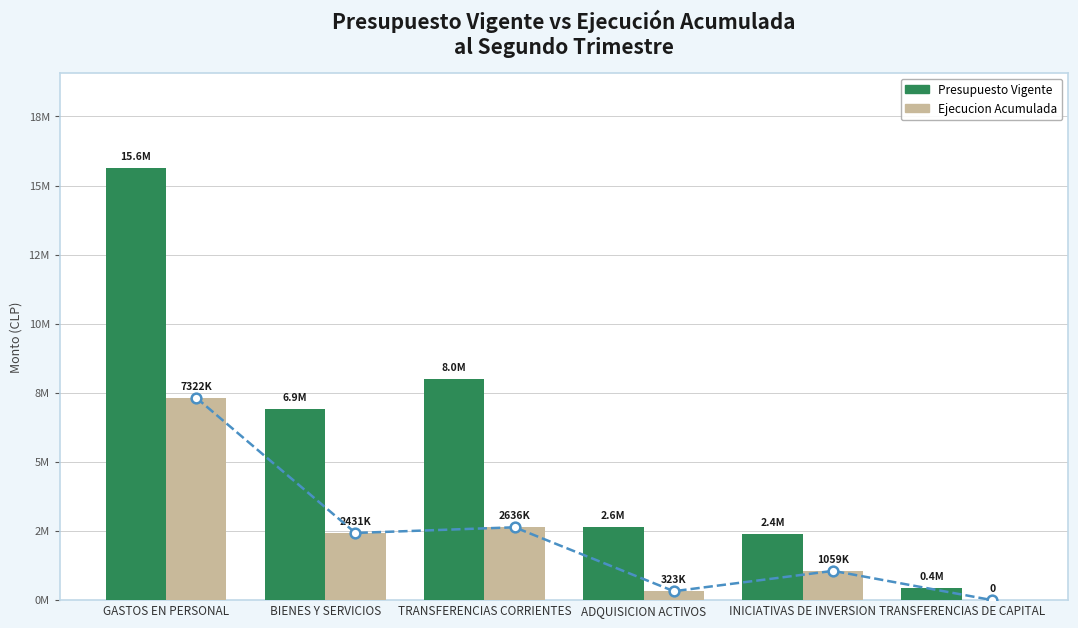

Between TRANSFERENCIAS CORRIENTES and INICIATIVAS DE INVERSION, which is larger?

TRANSFERENCIAS CORRIENTES